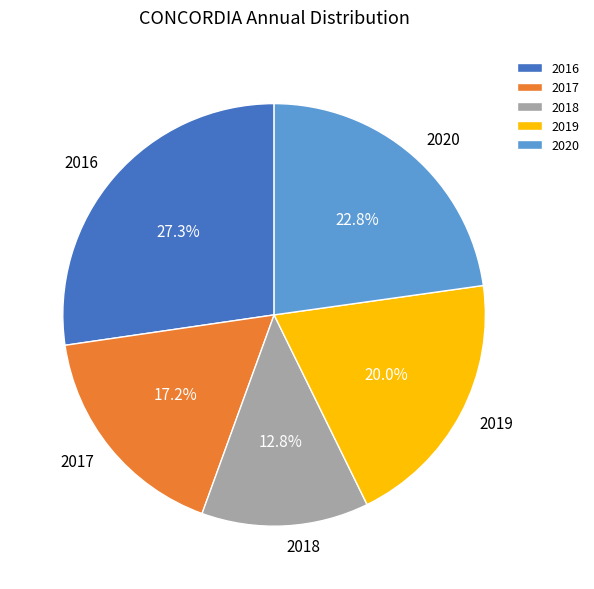

Count the number of slices in the pie.

5